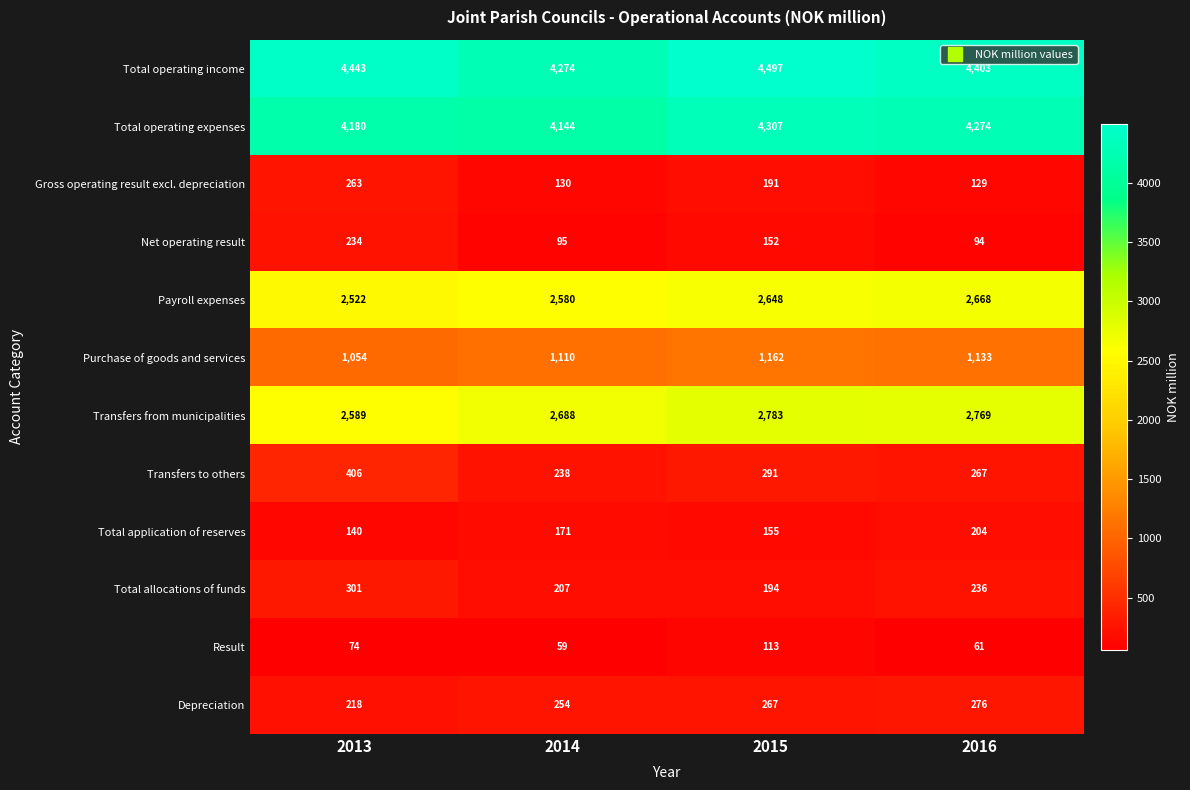

Which series changed the most between 2015 and 2016?

Total operating income